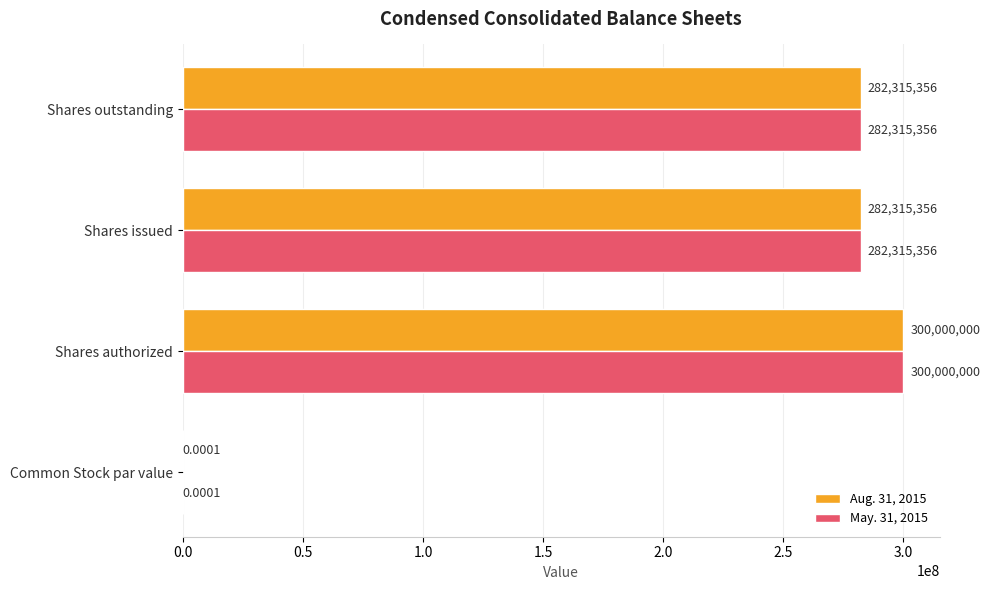

Is the value of May. 31, 2015 at Shares outstanding greater than the value of Aug. 31, 2015 at Common Stock par value?

Yes